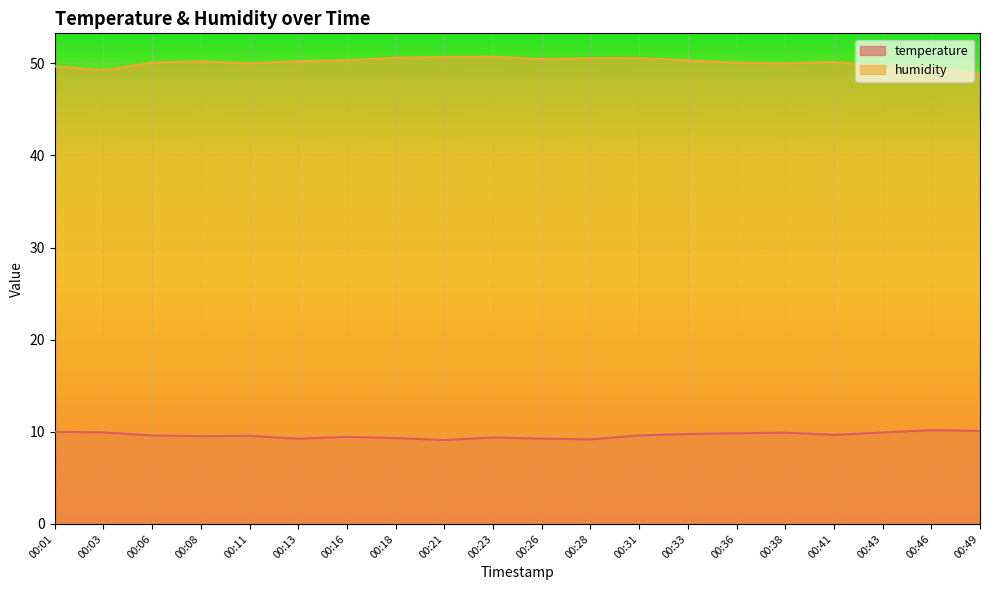

Rank the categories by temperature value from highest to lowest.

00:46, 00:49, 00:01, 00:03, 00:43, 00:38, 00:36, 00:33, 00:41, 00:31, 00:06, 00:11, 00:08, 00:16, 00:23, 00:18, 00:26, 00:13, 00:28, 00:21